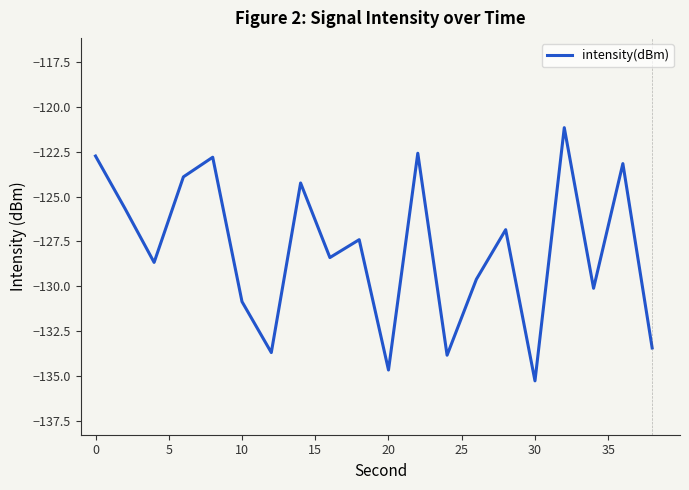

What is the difference between the maximum and minimum values?

14.1